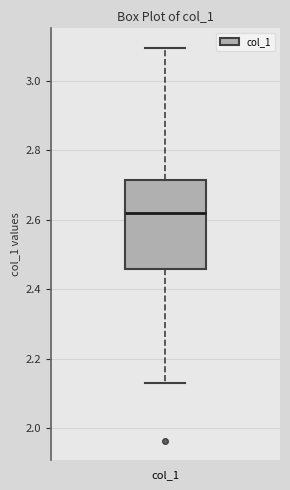

Transcribe this box plot: give where the median line is, the range the box spans, and where the two whiskers end, as read against the y-axis. The values are not printed on the chart, so give them approximately, as read against the axis.

median 2.62, box 2.46 to 2.72, whiskers 2.12 to 3.10